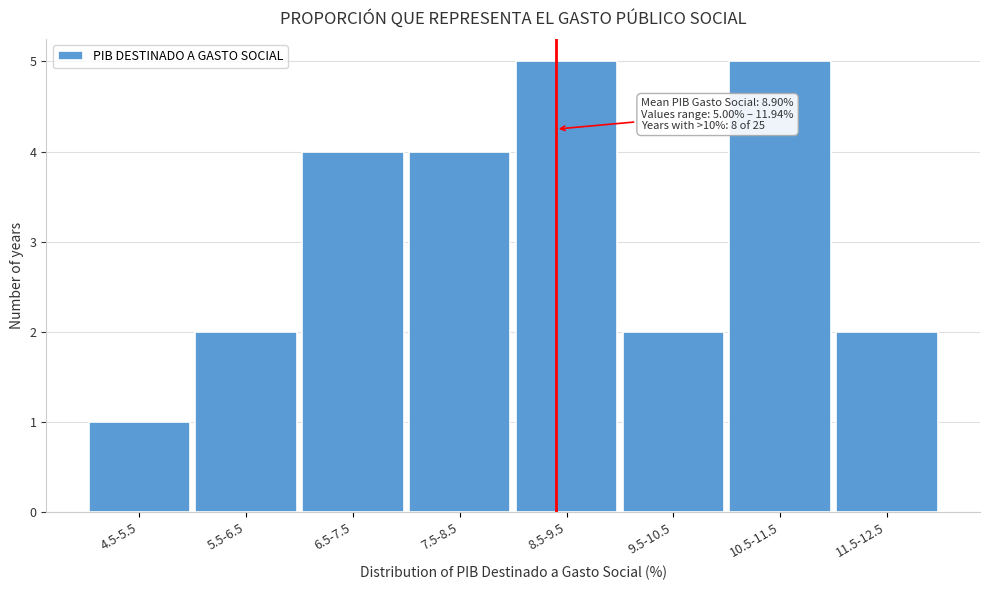

Reading left to right, list all the values displayed in this chart.

4.5-5.5=1	5.5-6.5=2	6.5-7.5=4	7.5-8.5=4	8.5-9.5=5	9.5-10.5=2	10.5-11.5=5	11.5-12.5=2